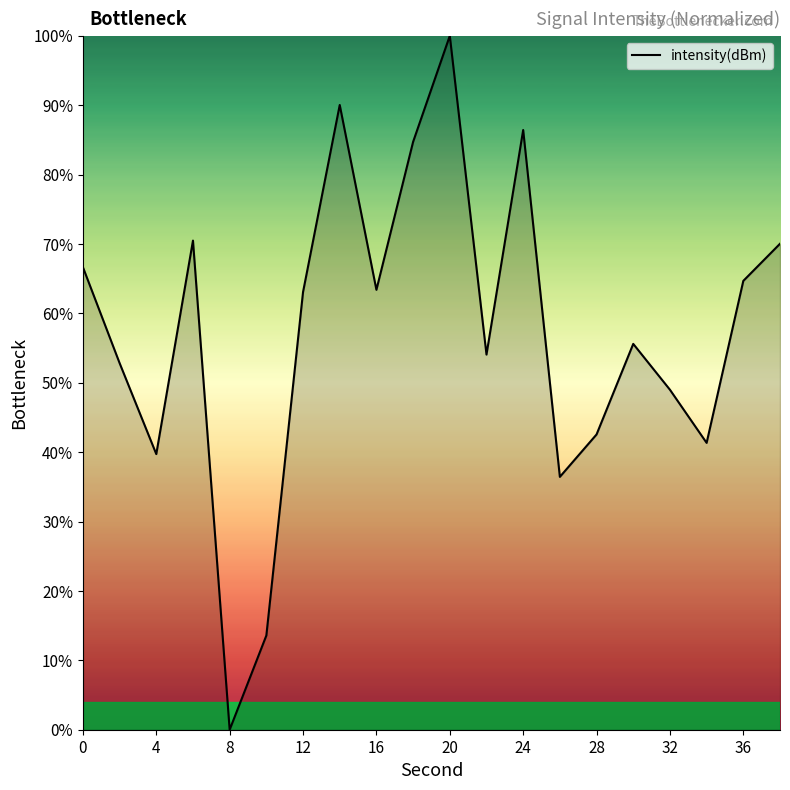

What is the greatest value displayed?

100.0